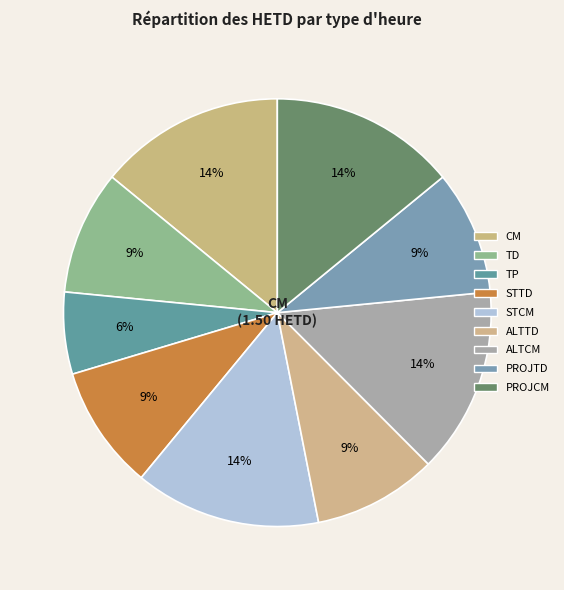

How many segments does this pie chart have?

9